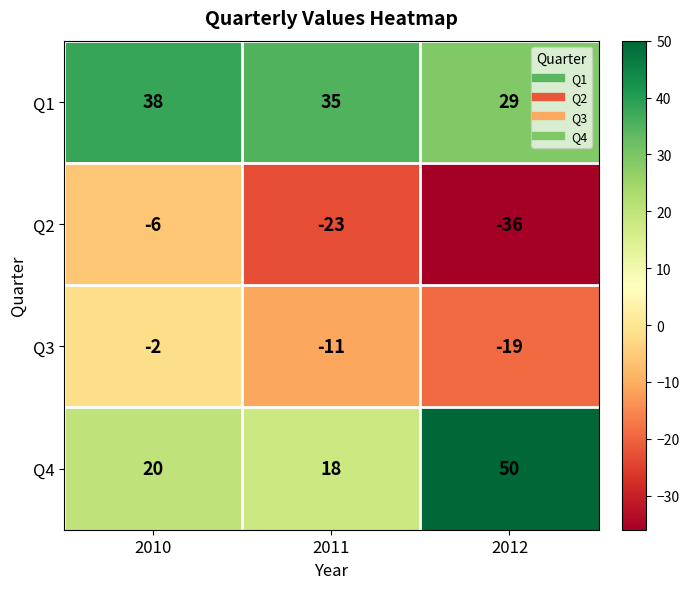

Where is Q1 nearest to the value 33?

2011